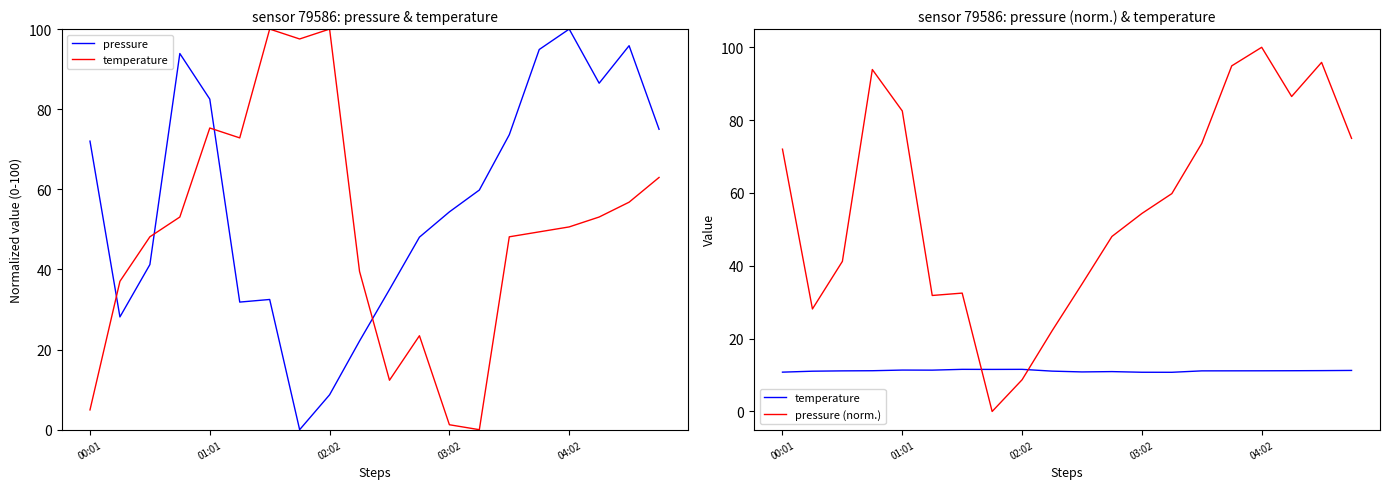

List the series in order of their peak value, lowest first.

temperature, pressure, pressure (norm.)